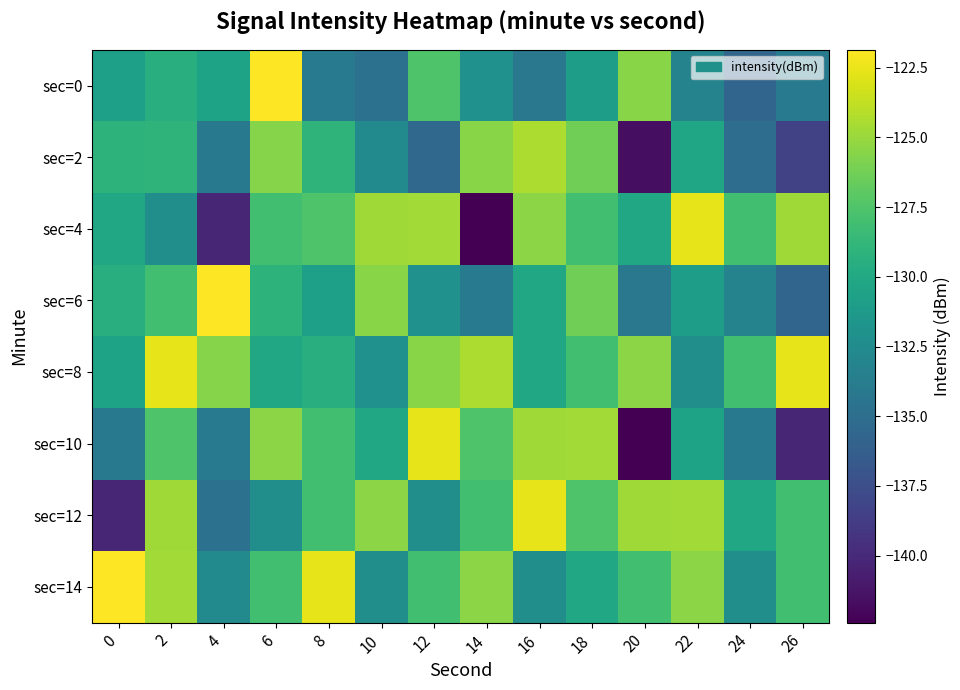

Between 6 and 8, which series saw the biggest shift?

sec=0